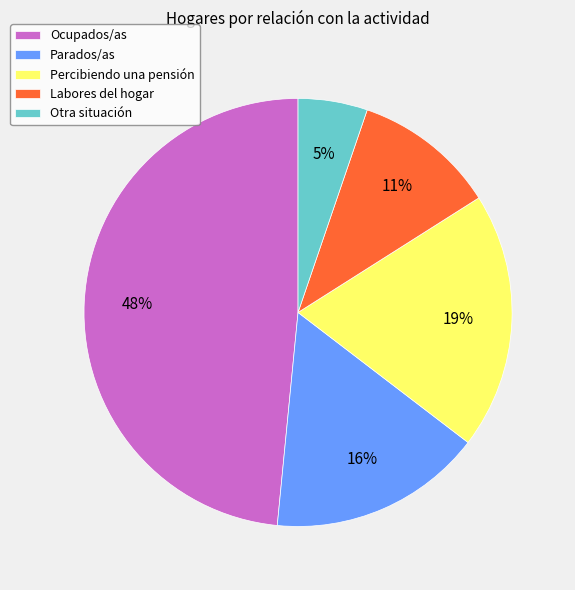

Is the sum of Otra situación and Ocupados/as greater than half?

Yes